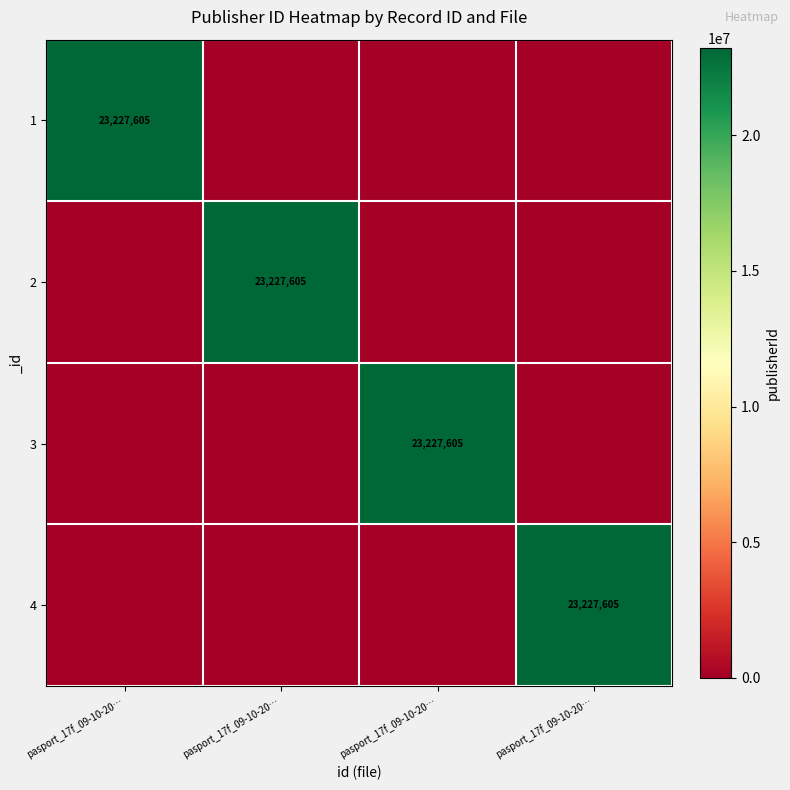

Which series has the widest spread of values?

1